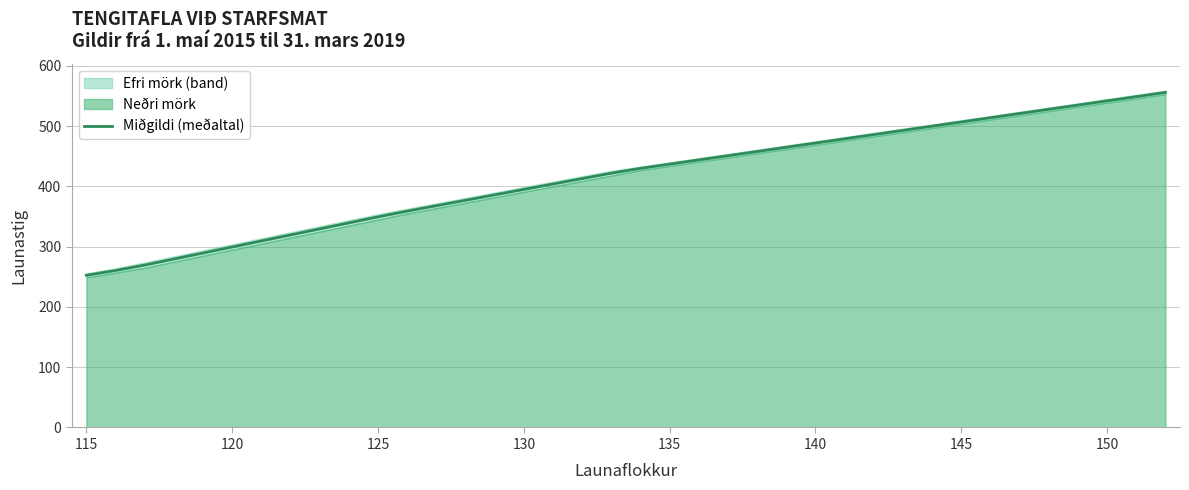

What is the lowest value of the Miðgildi (meðaltal) series?

252.5